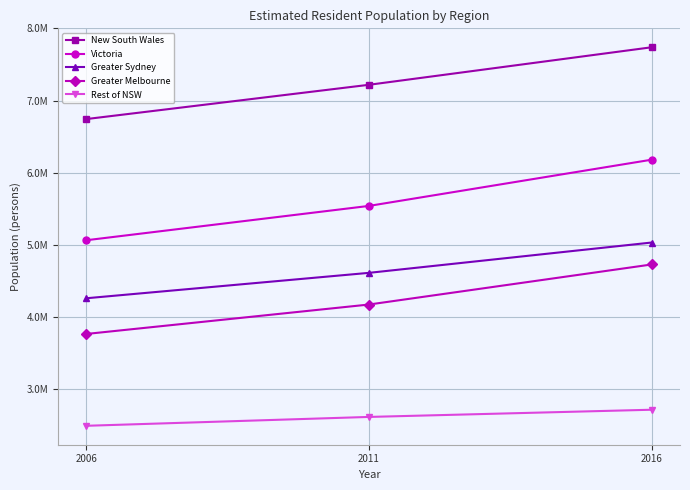

Is it true that Rest of NSW equals 2486529 at 2006?

True